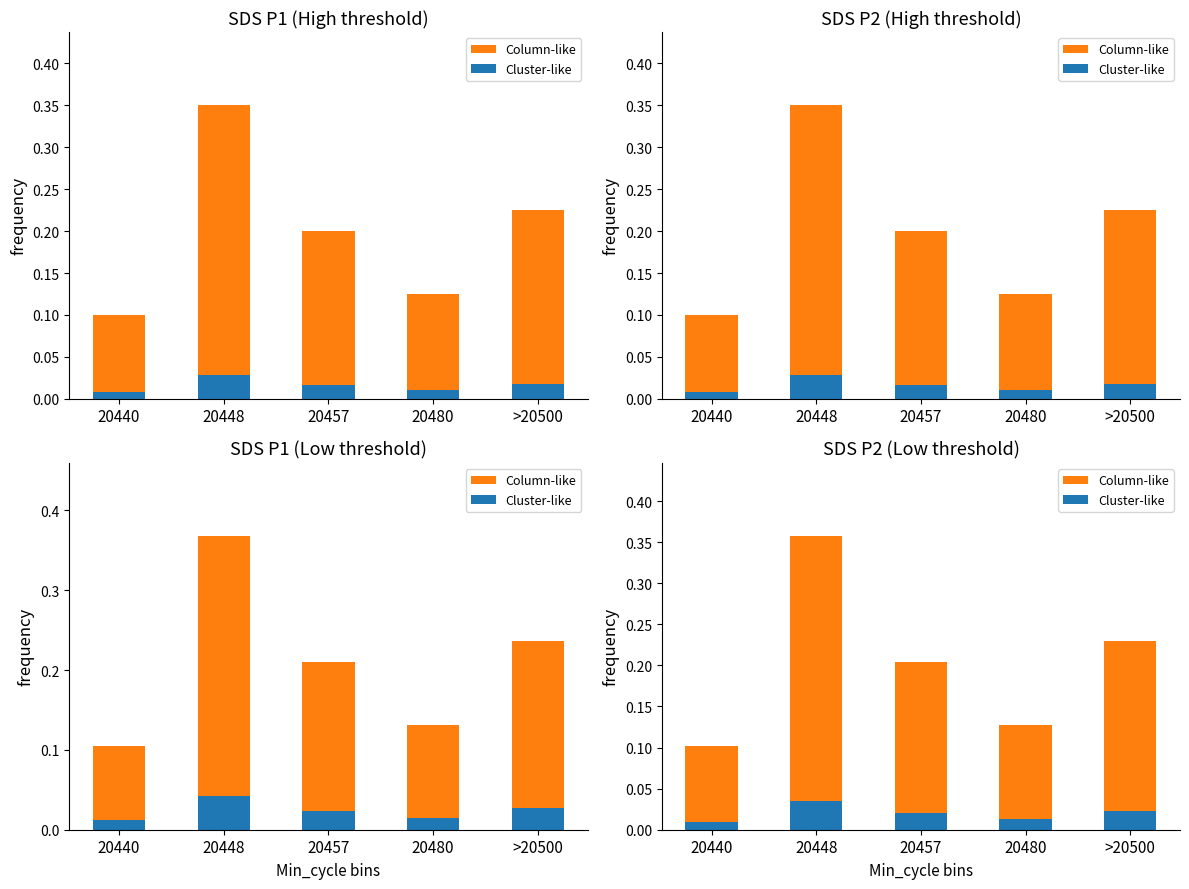

How many Column-like values are between 0 and 1?

5